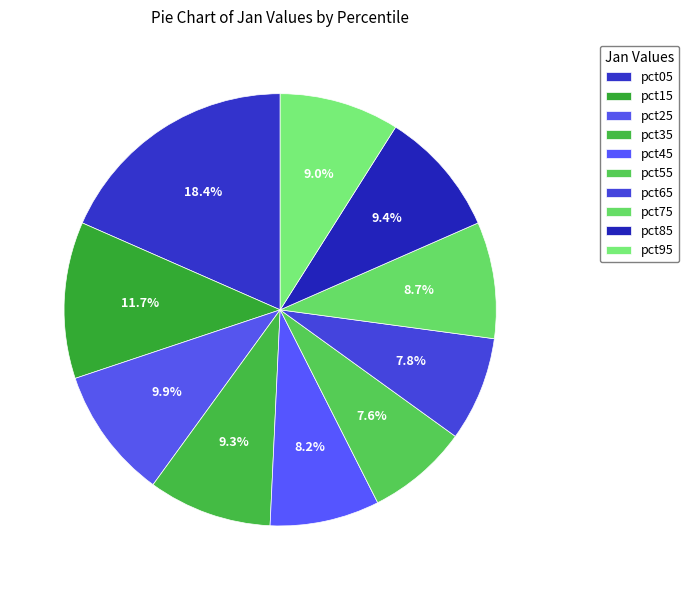

How many segments does this pie chart have?

10